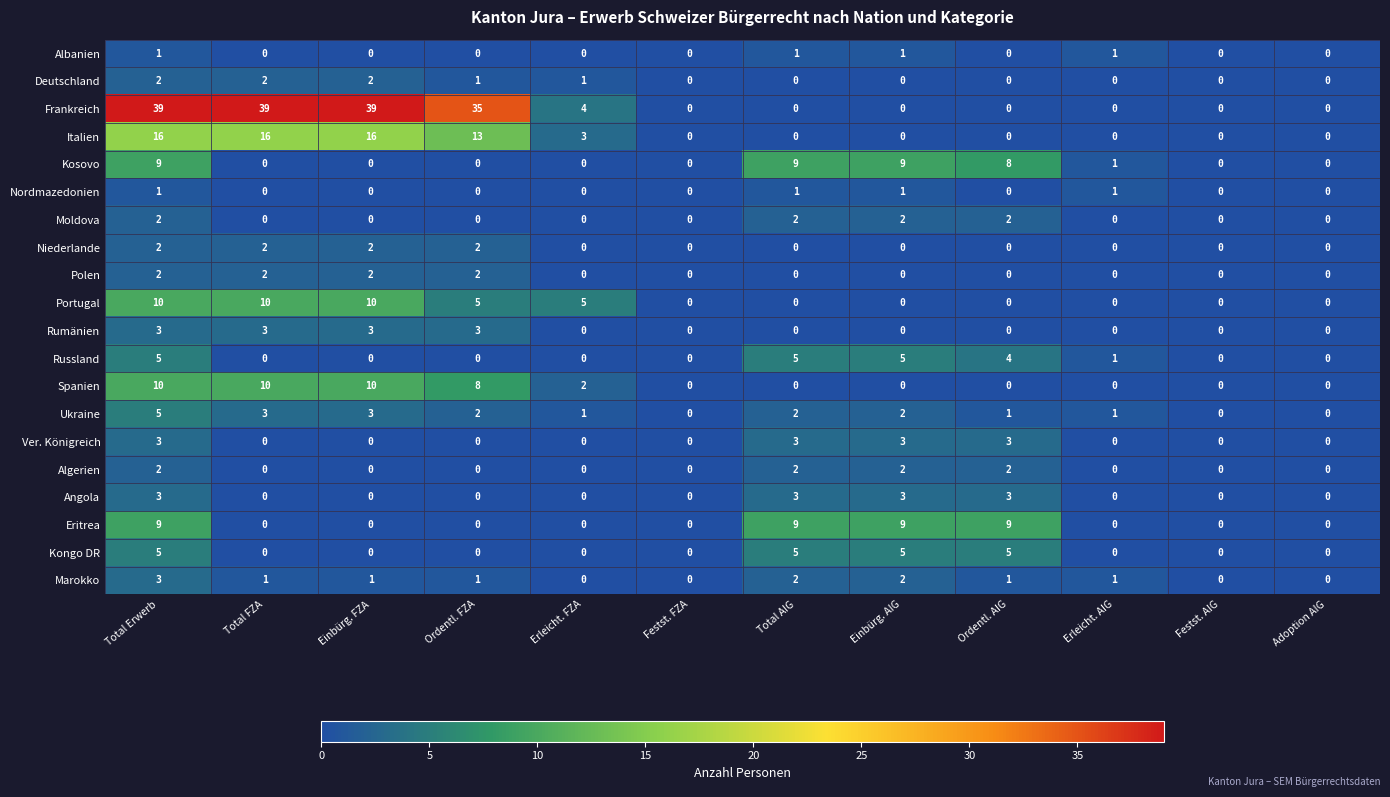

What is the spread (max minus min) of values at Total FZA?

39